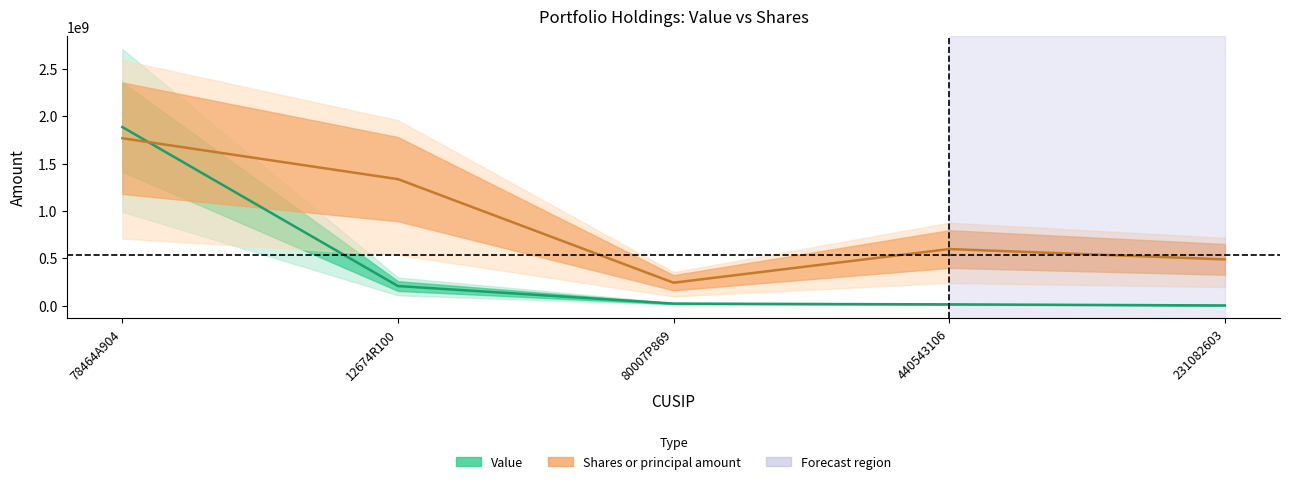

True or false: Shares or principal amount has more than 2 points higher than both neighbors.

False